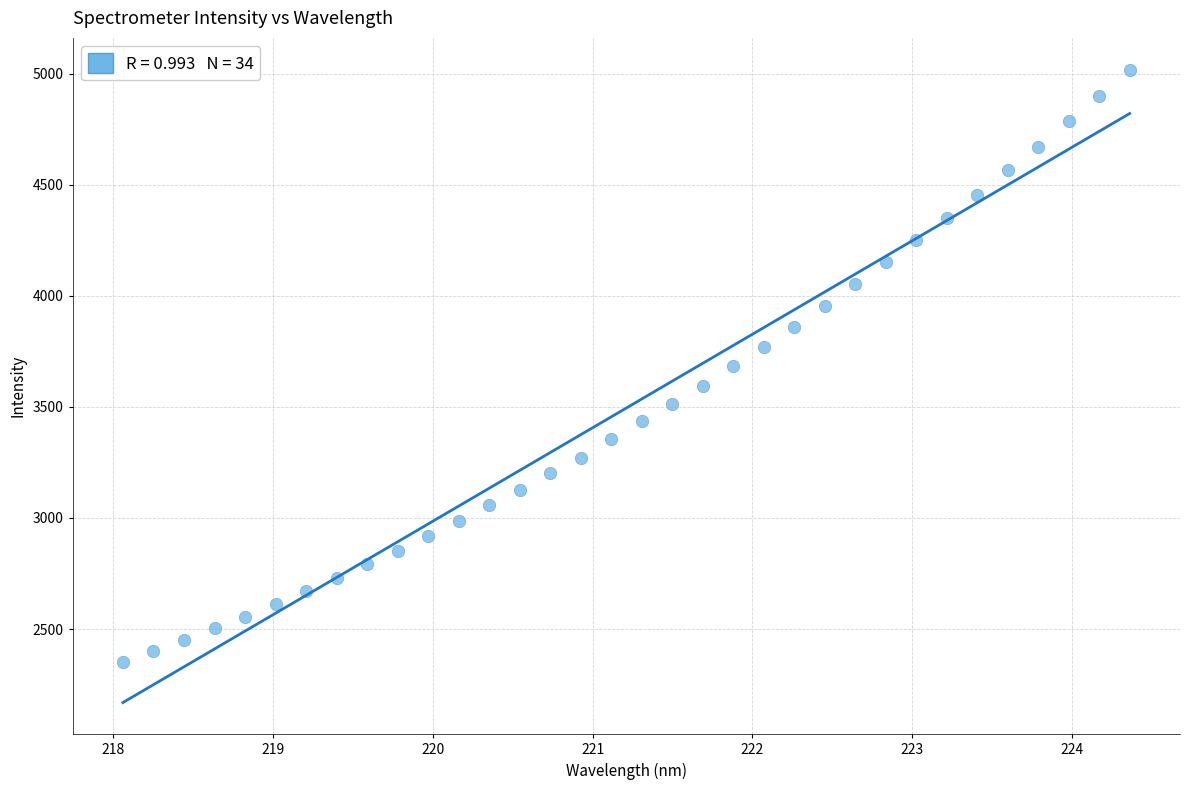

What is the range of Y values (max minus min)?

2666.1